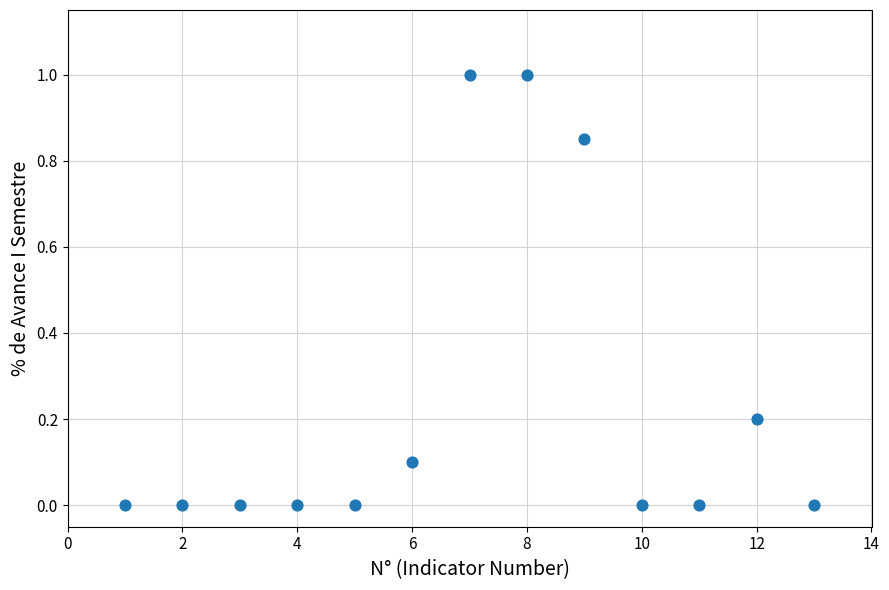

What is the range of Y values (max minus min)?

1.0